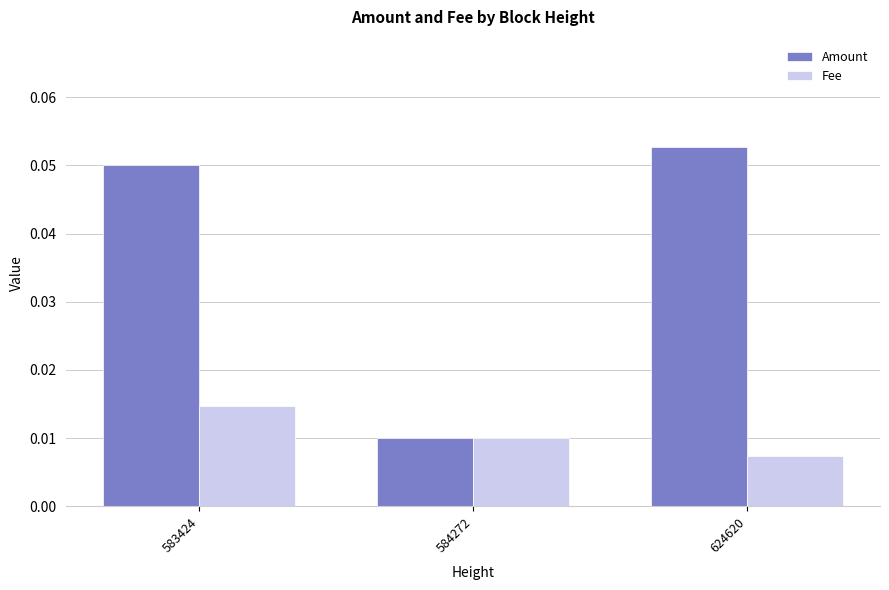

Which label corresponds to the largest value in the chart?

624620